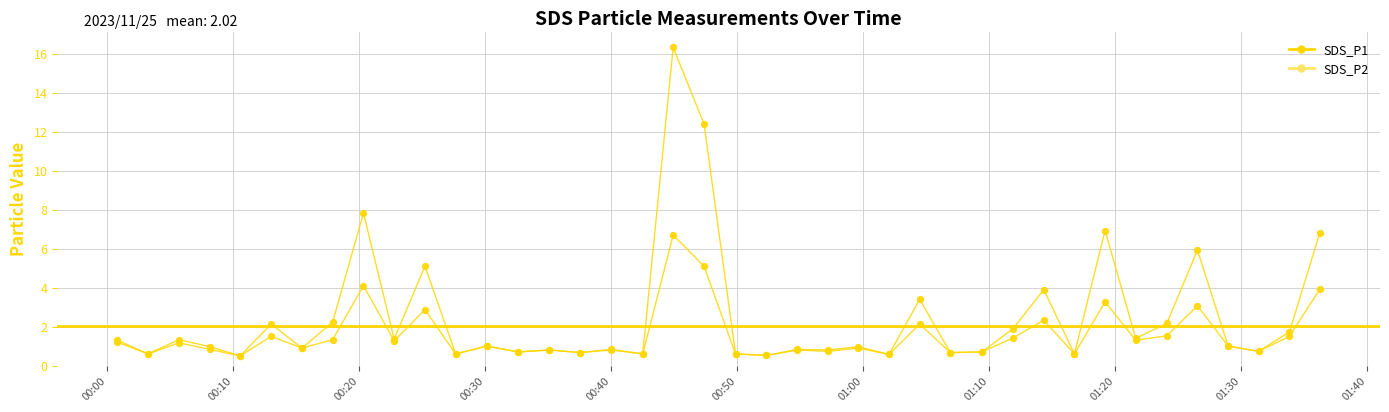

Which series contains the highest Y value?

SDS_P1